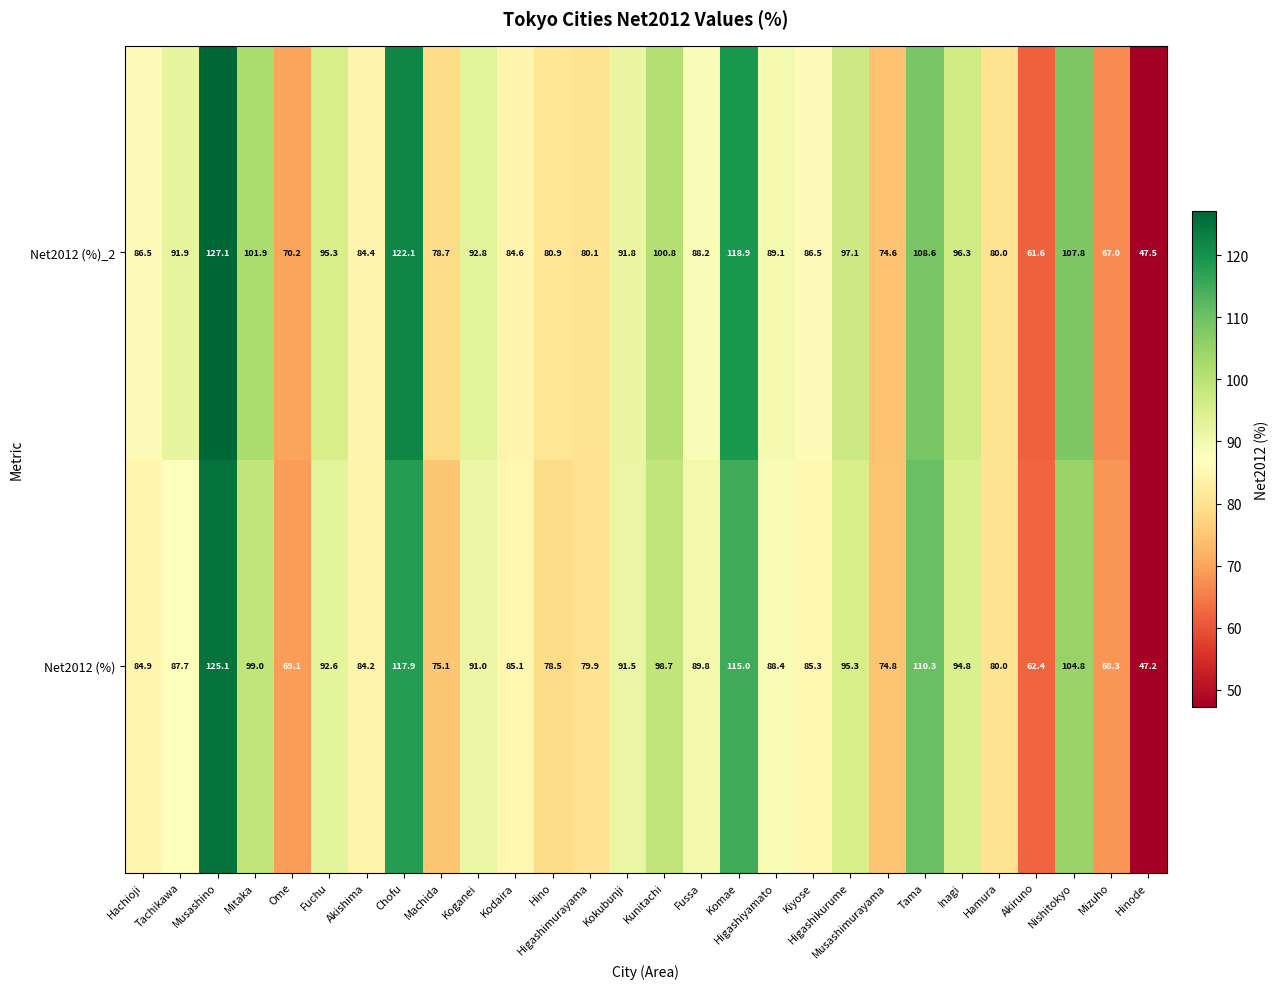

List the series in order of their overall mean, lowest first.

Net2012 (%), Net2012 (%)_2